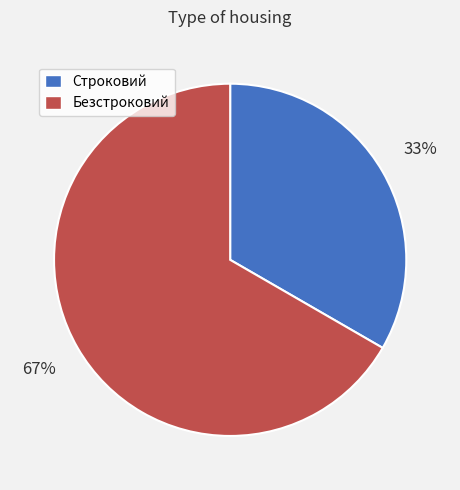

What percentage is the Строковий slice, to the nearest percent?

33%